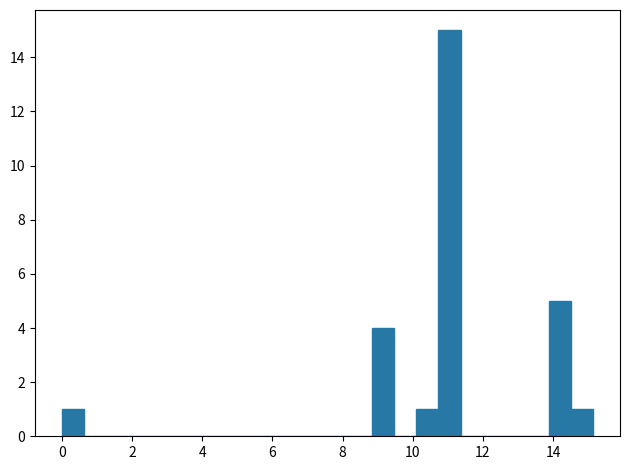

Read against the x-axis, roughly where is the centre of the tallest bar?

11.0